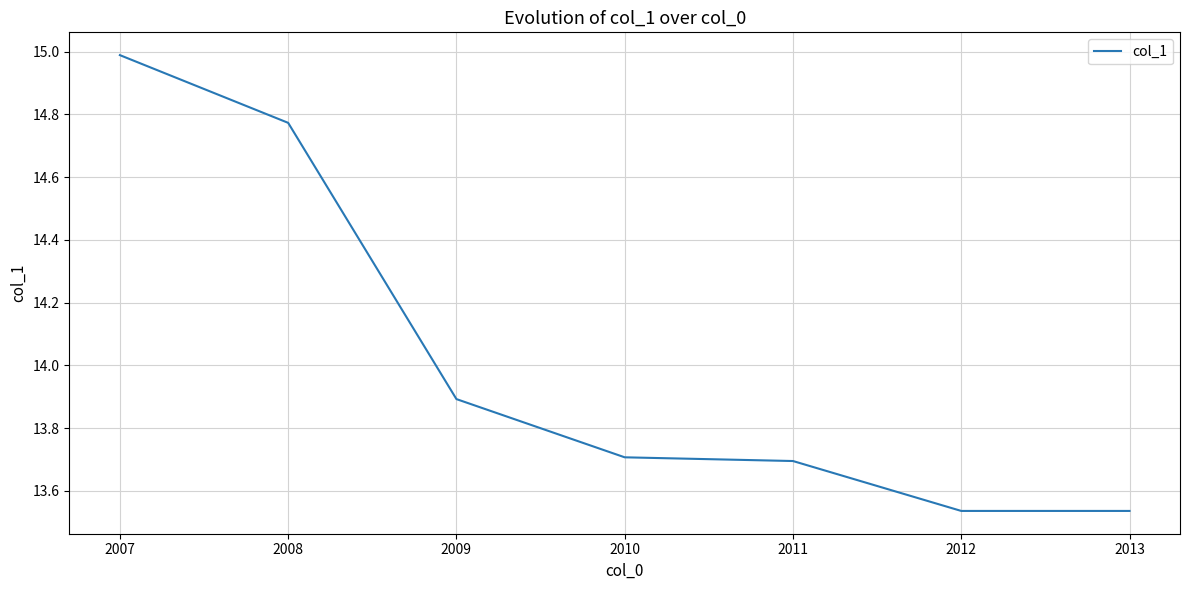

True or false: there are more than 2 points higher than both neighbors.

False